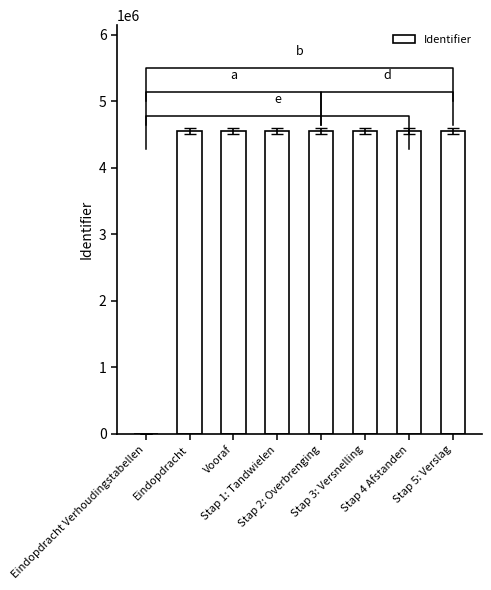

How many bars are there in total?

8